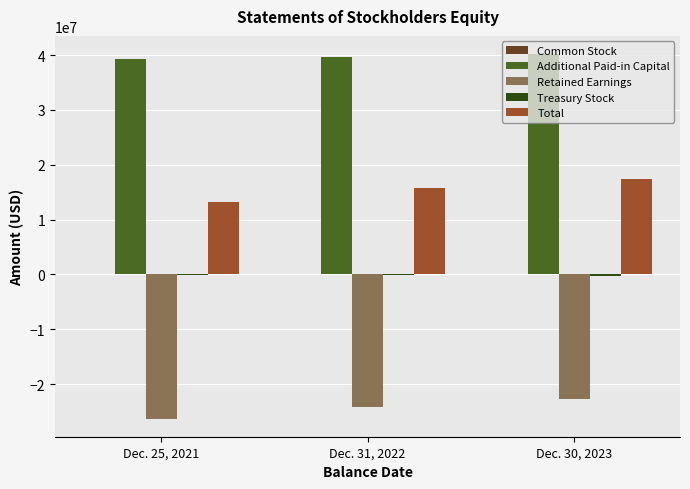

What is the sum of the Total values at Dec. 31, 2022 and Dec. 25, 2021?

28871827